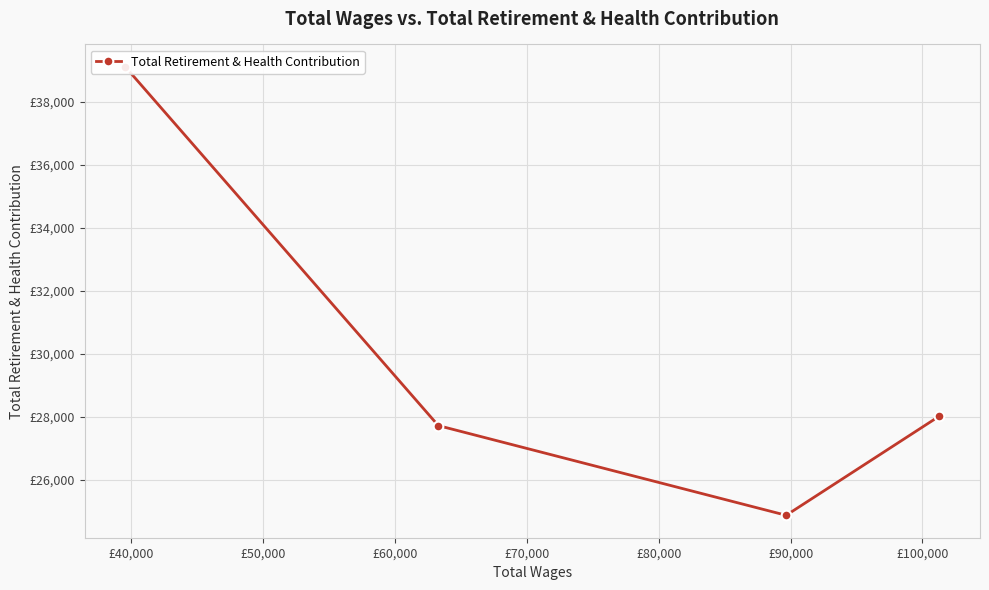

Reading left to right, transcribe all the data shown in this chart.

39107	27718	24870	28018